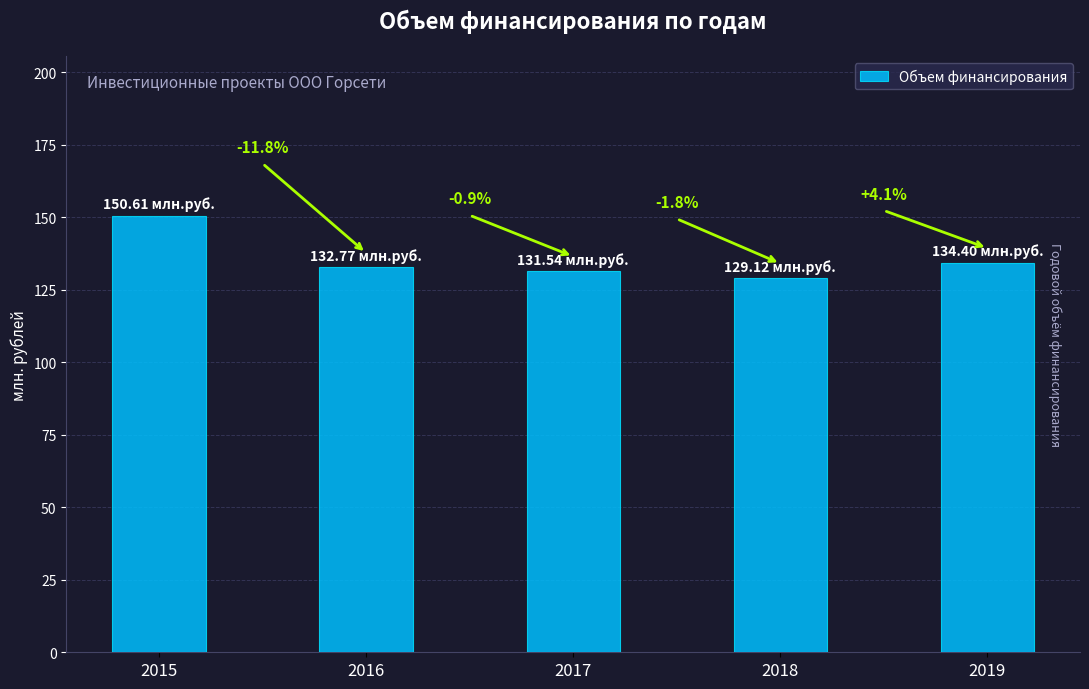

Reading left to right, extract all data points from this chart.

2015=150.6	2016=132.8	2017=131.5	2018=129.1	2019=134.4